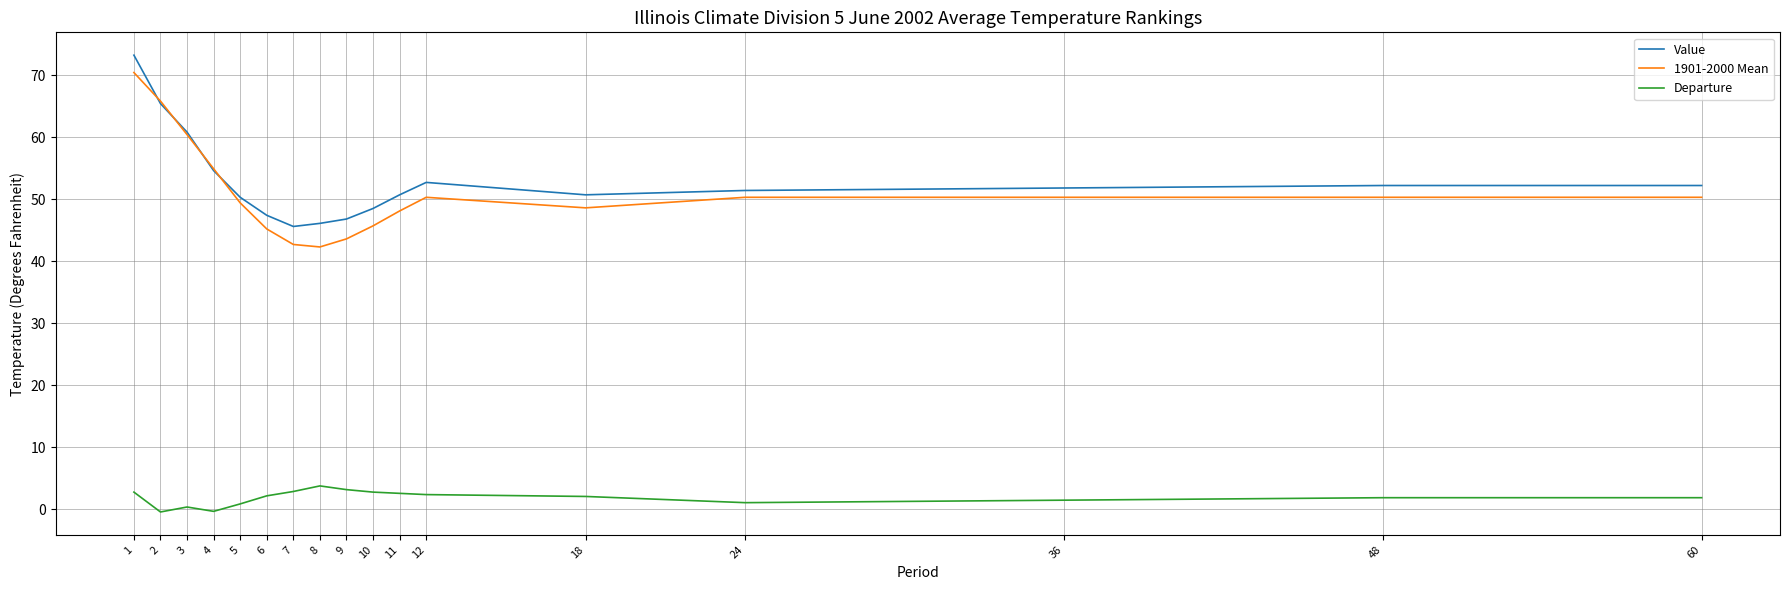

What is the difference between the highest and lowest values at 11?

48.1